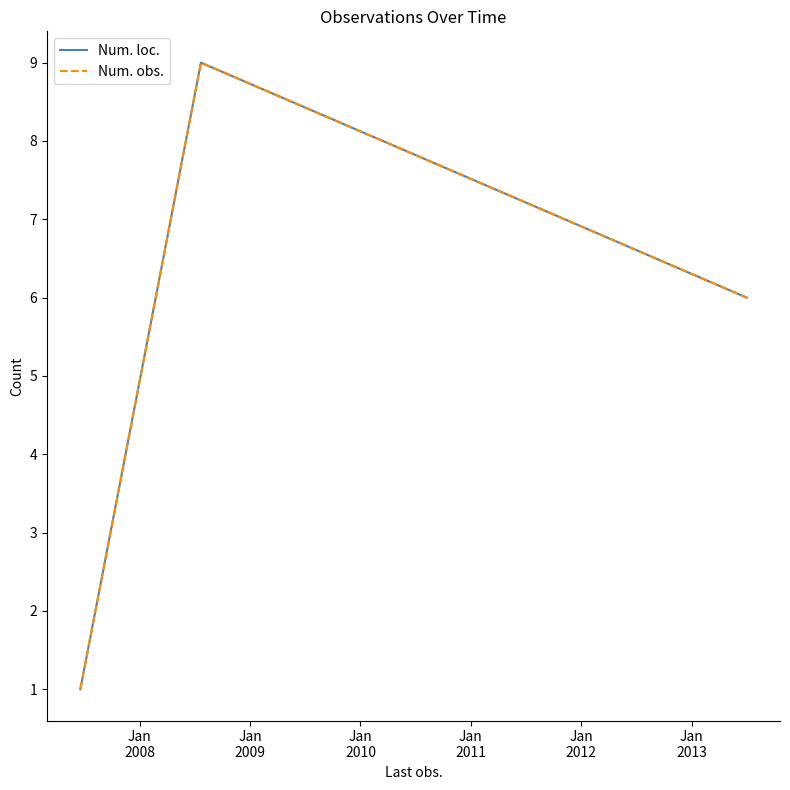

At which label does Num. loc. first exceed 6?

Jan
2008